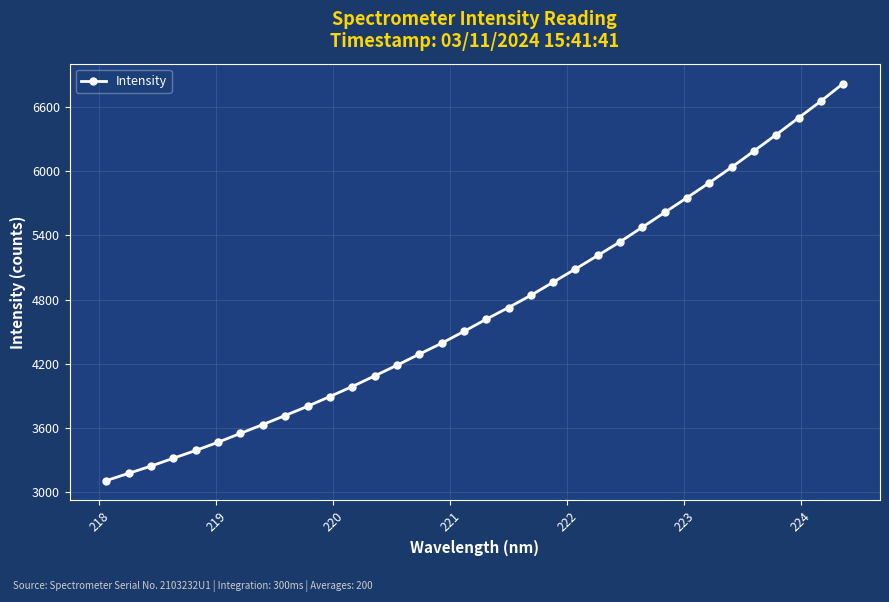

What is the maximum value shown in the chart?

6816.7